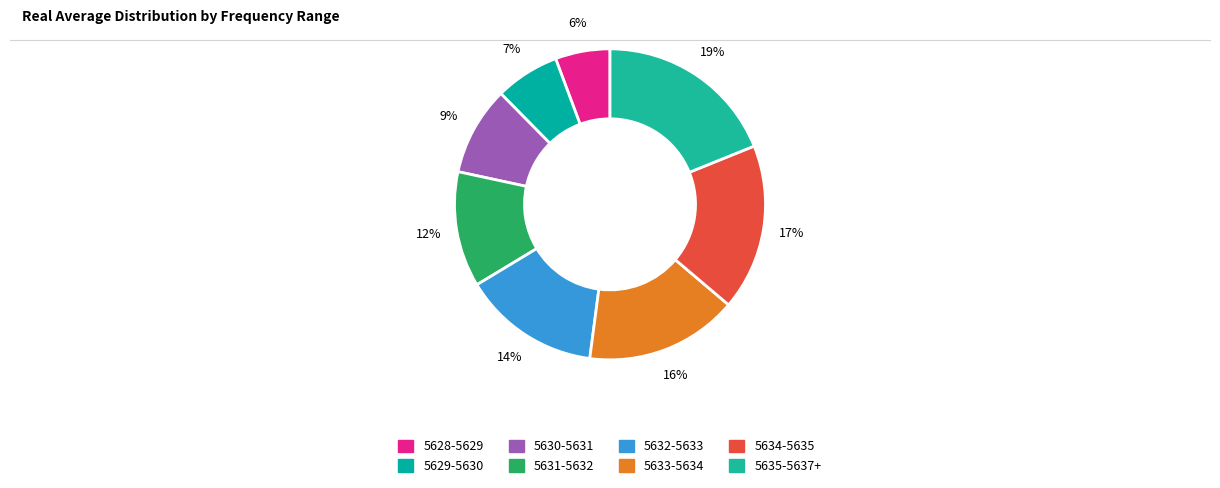

How many slices are in this pie chart?

8